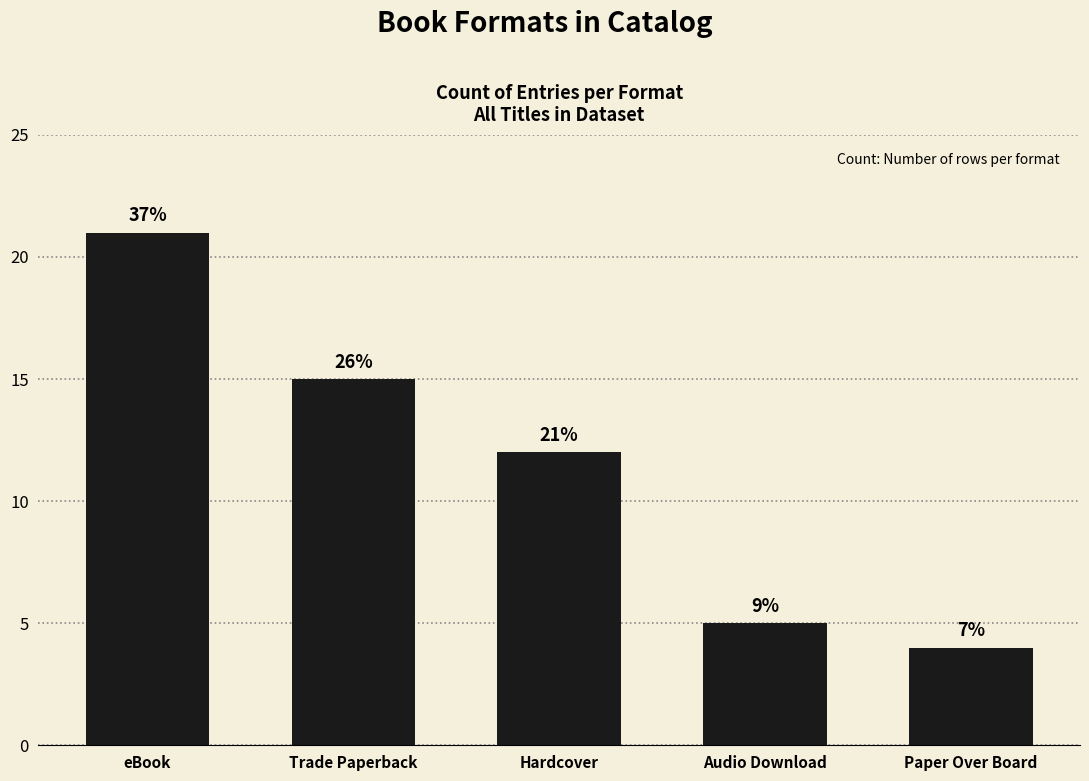

How many bars are there in total?

5